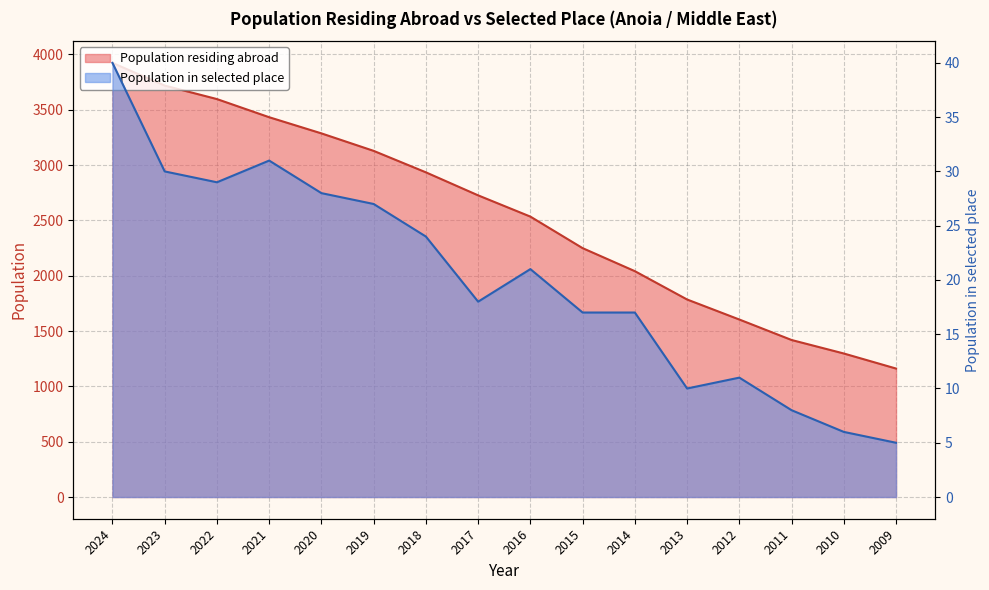

What is the value of the Population in selected place point at the 12th from the left?

10